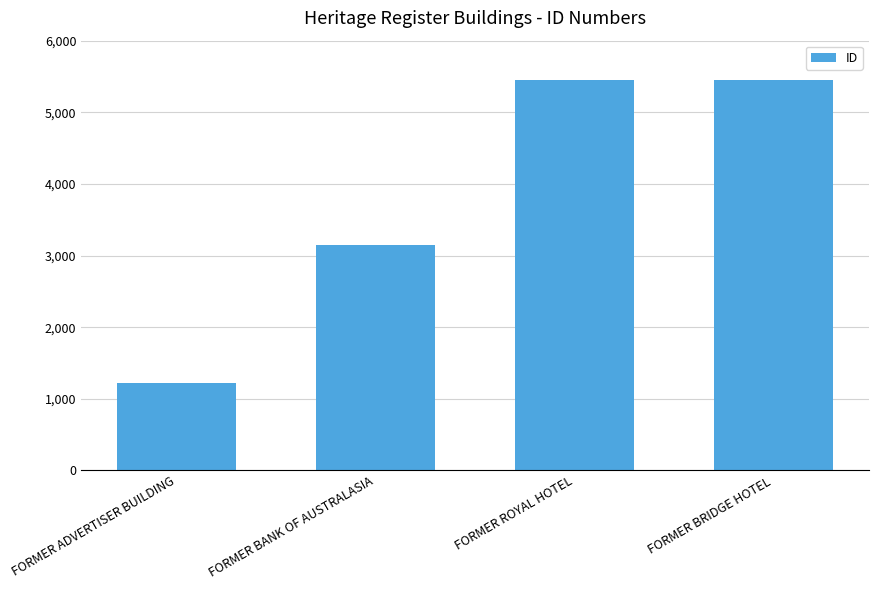

Where is the data nearest to the value 3340?

FORMER BANK OF AUSTRALASIA